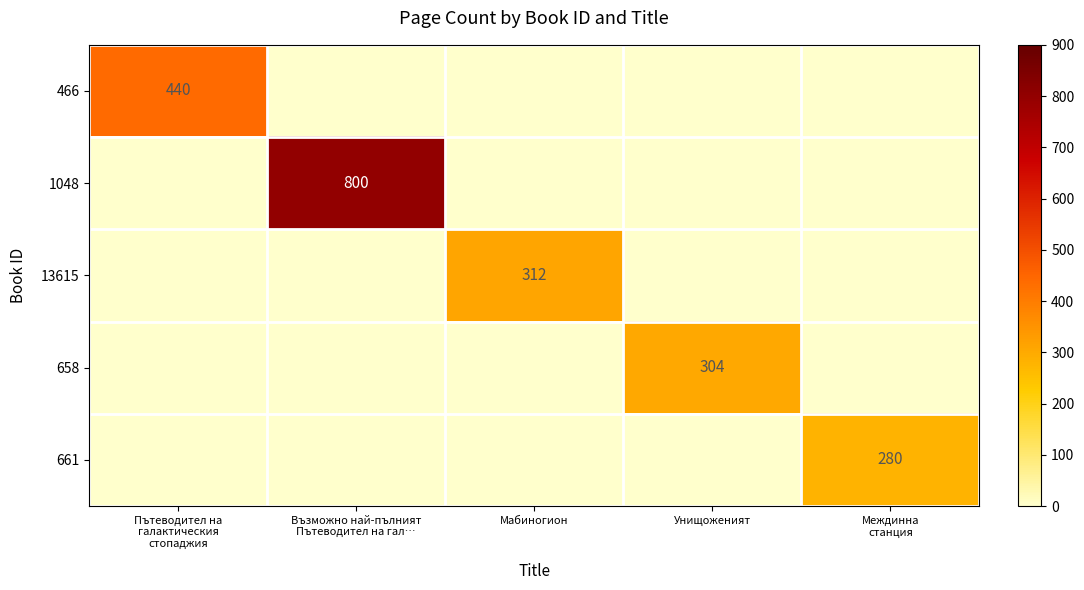

The value of 658 at Унищоженият is 537. True or false?

False